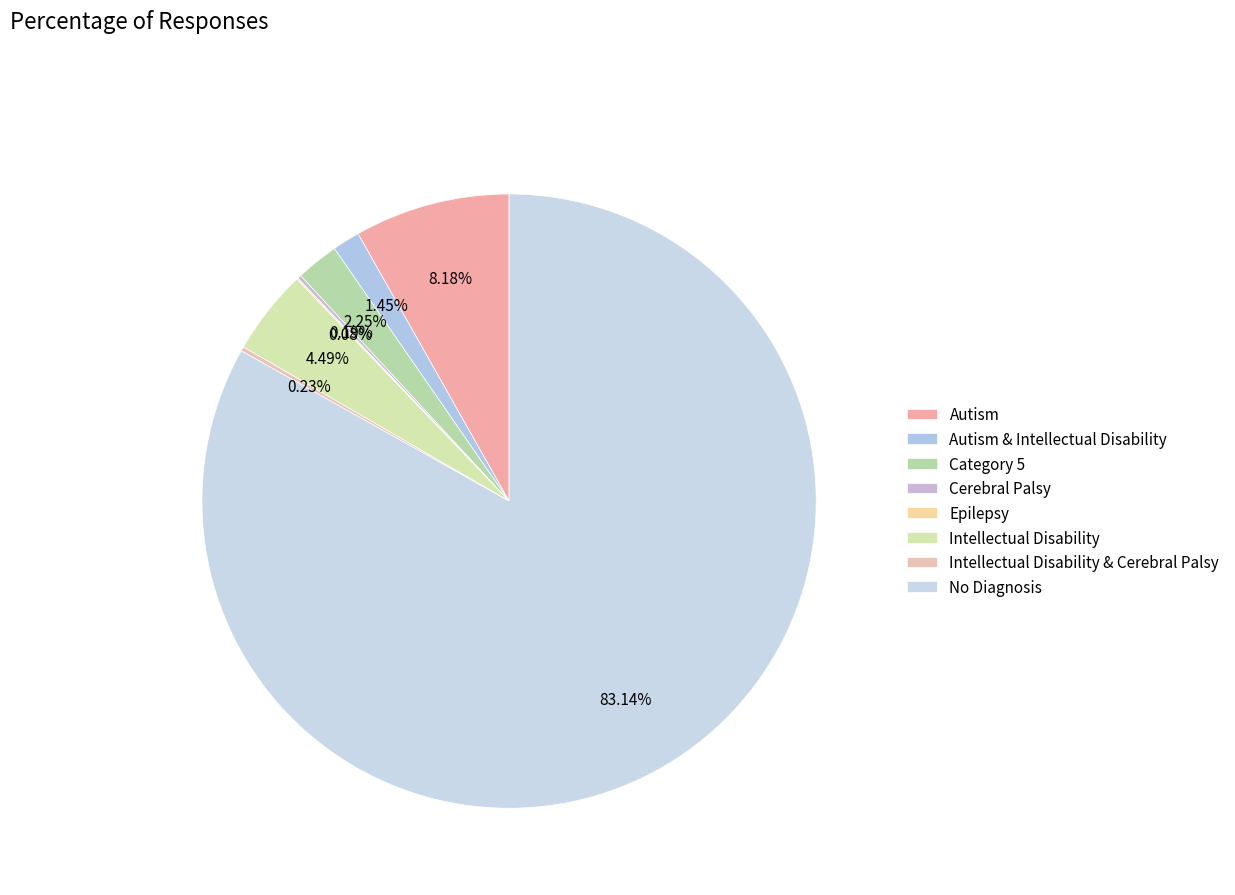

Which slice is the smallest?

Epilepsy